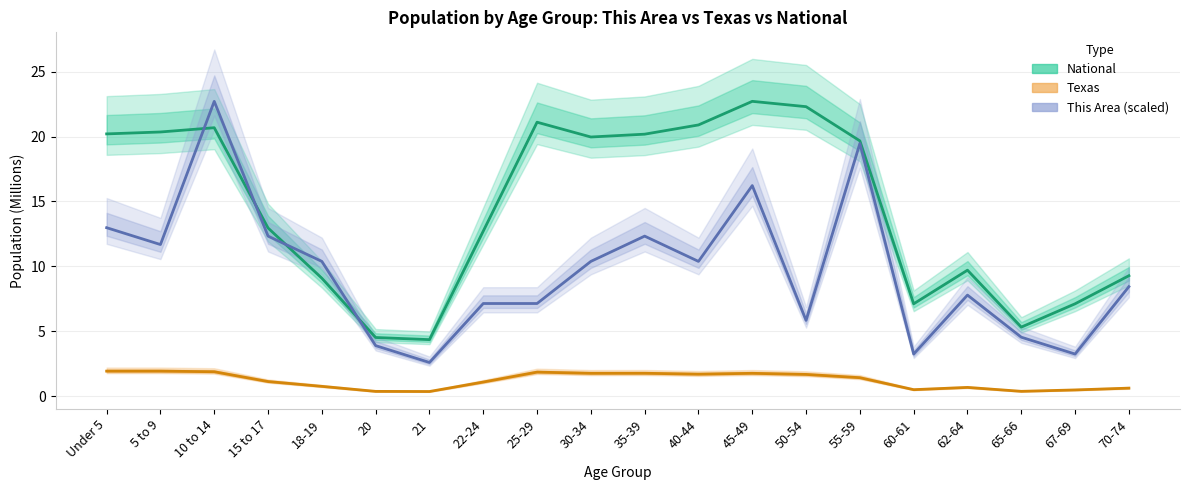

At which label is This Area (scaled) closest to 12?

5 to 9